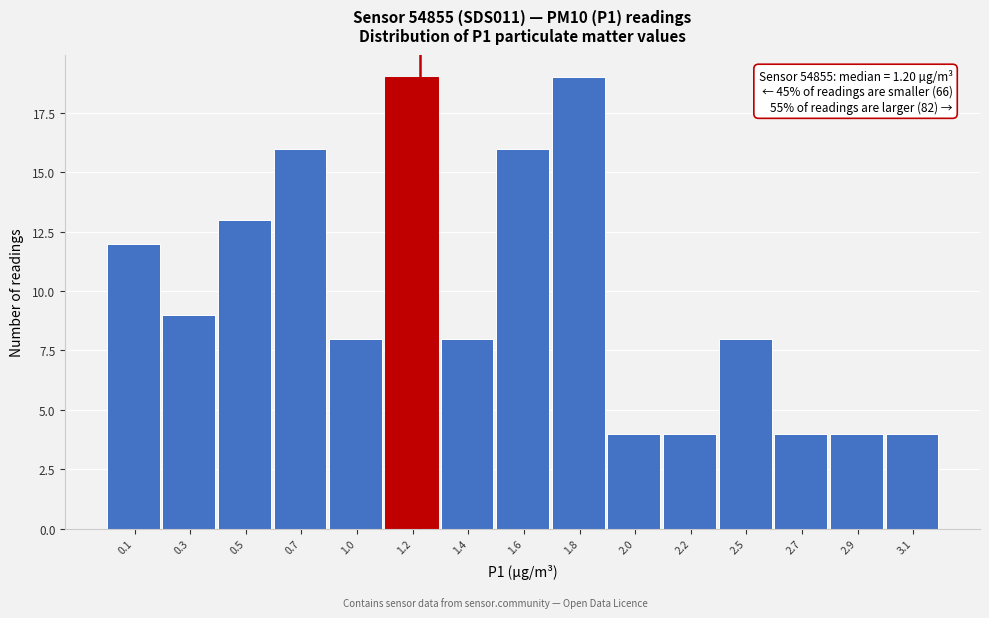

Reading right to left, what are all the values shown in this chart?

3.1=4	2.9=4	2.7=4	2.5=8	2.2=4	2.0=4	1.8=19	1.6=16	1.4=8	1.2=19	1.0=8	0.7=16	0.5=13	0.3=9	0.1=12